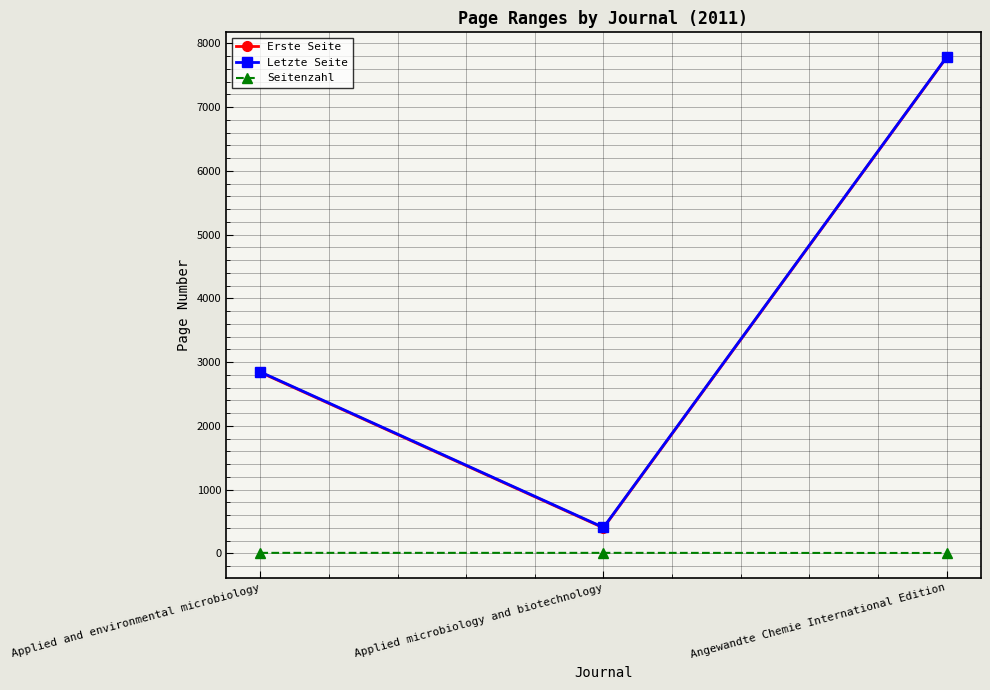

What is the value of the Letzte Seite point at the 1st from the left?

2846